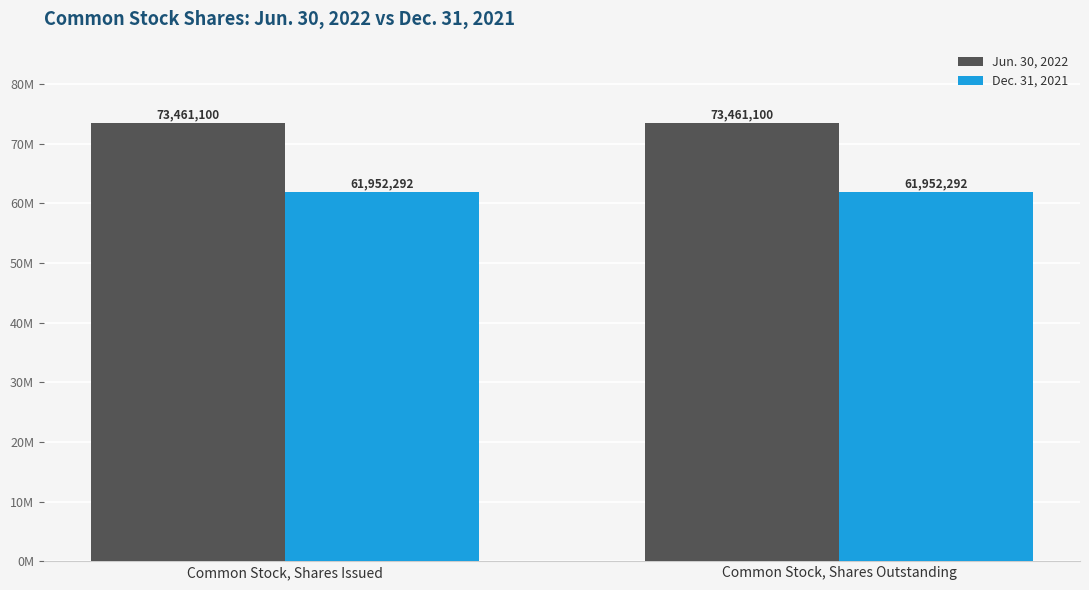

Reading left to right, list all the values displayed in this chart.

Jun. 30, 2022: Common Stock, Shares Issued=73461100	Common Stock, Shares Outstanding=73461100
Dec. 31, 2021: Common Stock, Shares Issued=61952292	Common Stock, Shares Outstanding=61952292